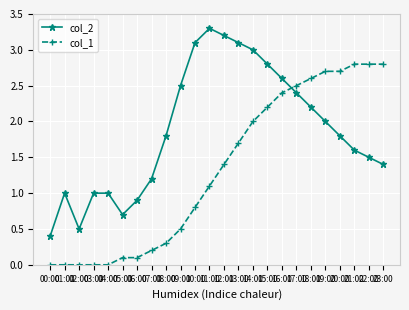

What is the difference between the maximum and minimum values in the col_1 series?

2.8